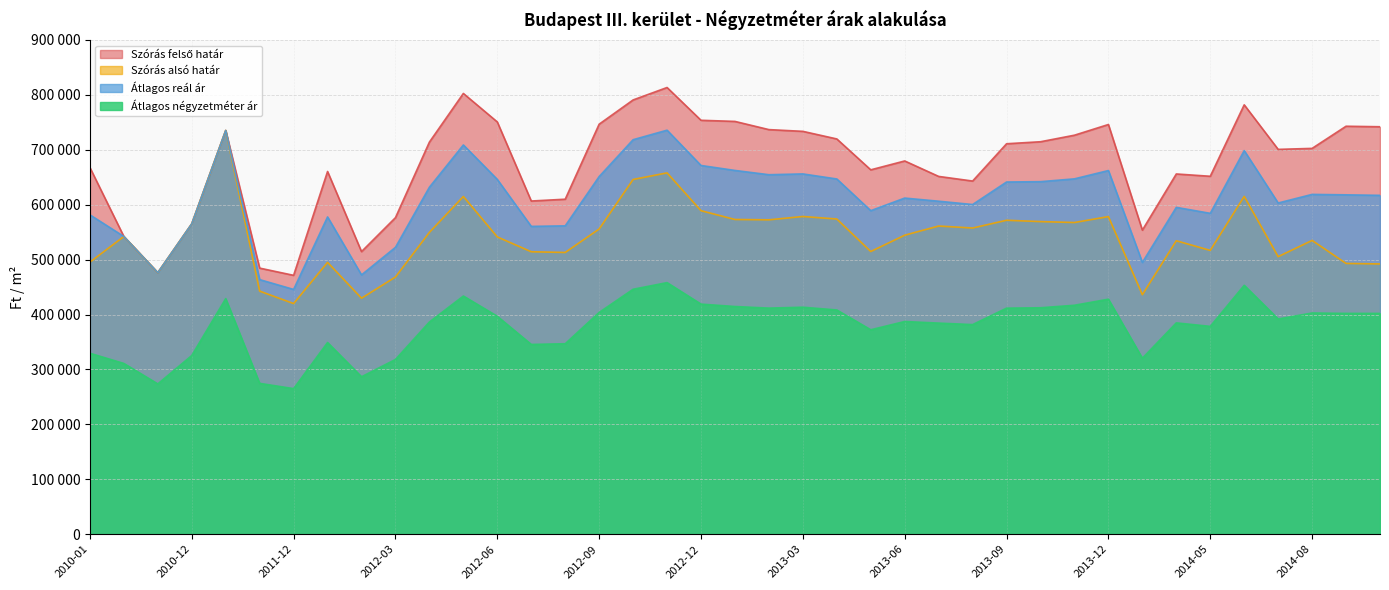

Is the value of Szórás felső határ at 2014-07 greater than the value of Átlagos reál ár at 2013-02?

Yes